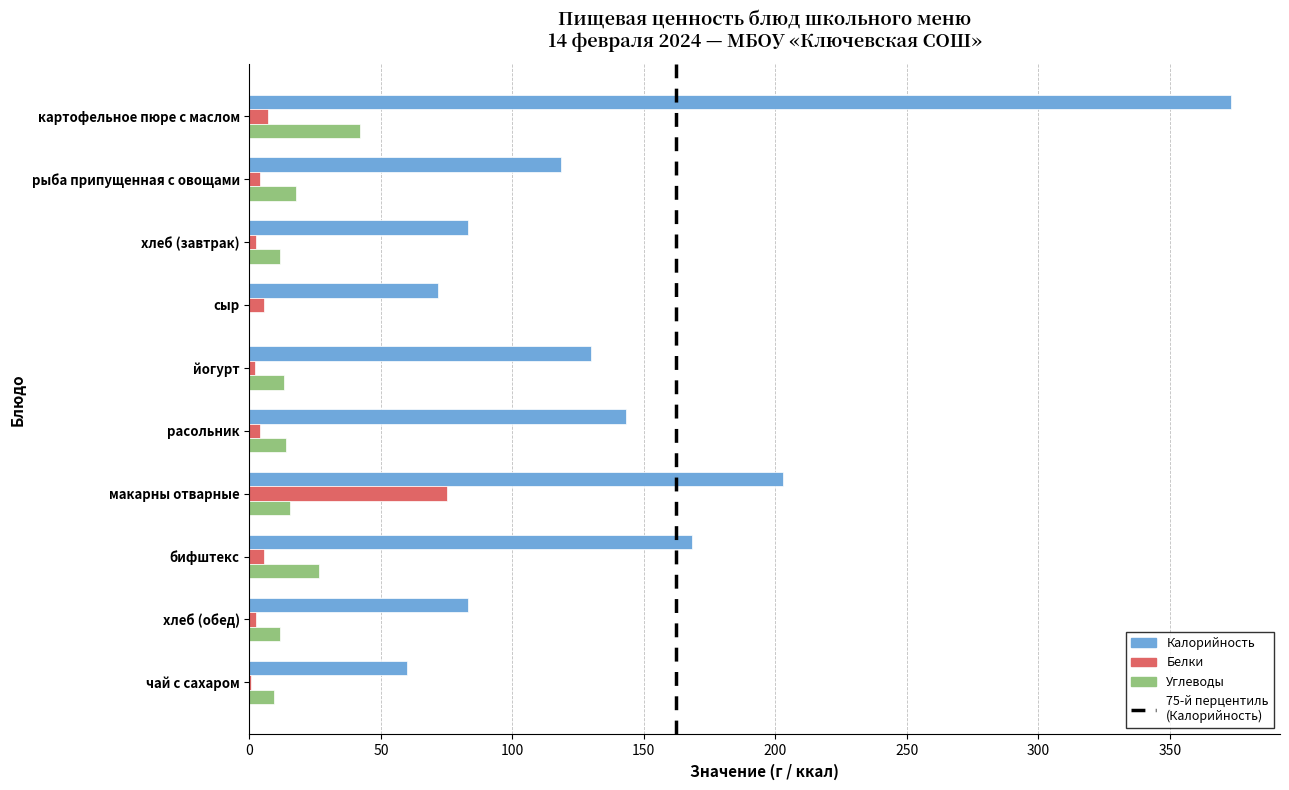

Is the value of Калорийность at сыр greater than the value of Углеводы at сыр?

Yes